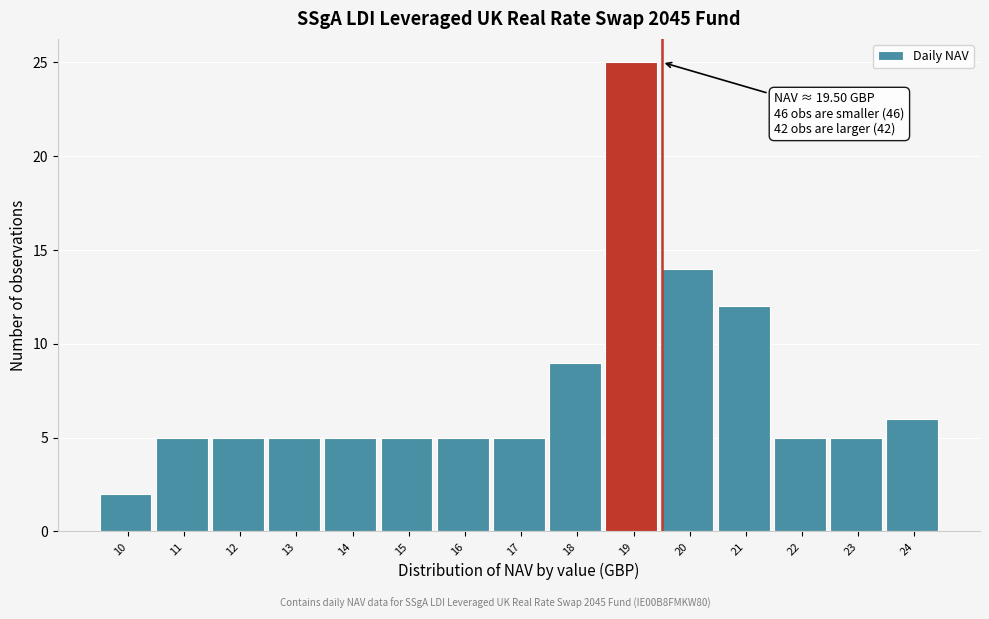

Reading left to right, transcribe all the data shown in this chart.

2	5	5	5	5	5	5	5	9	25	14	12	5	5	6